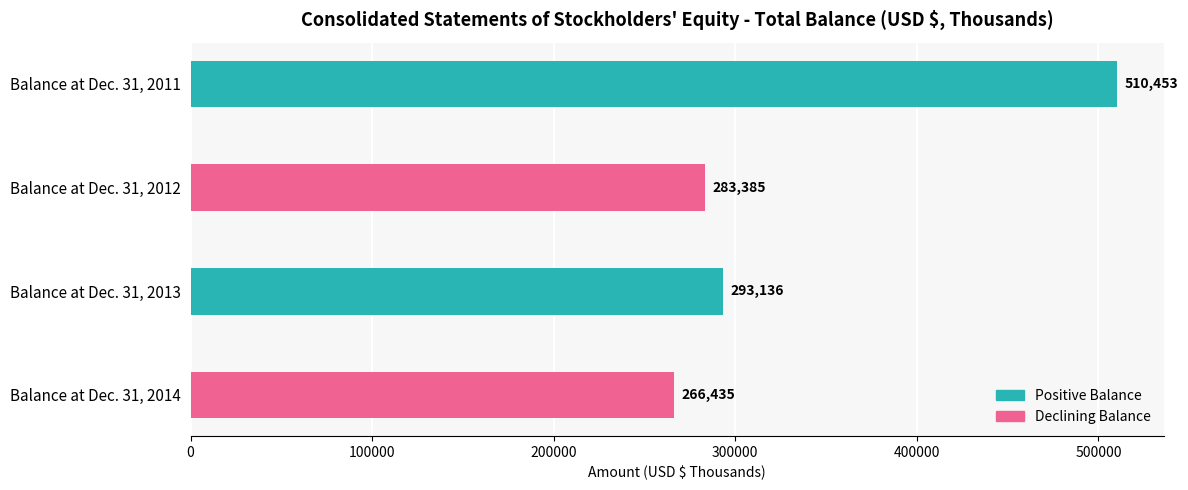

What is the average value?

338352